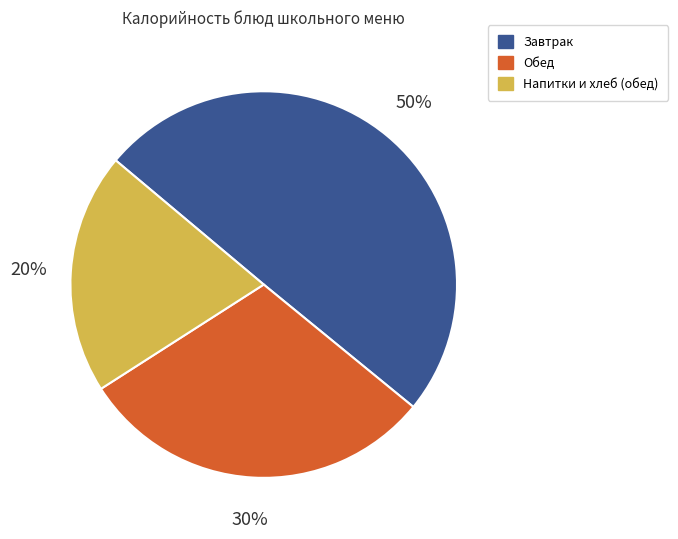

Is there any slice that represents more than half of the pie?

No